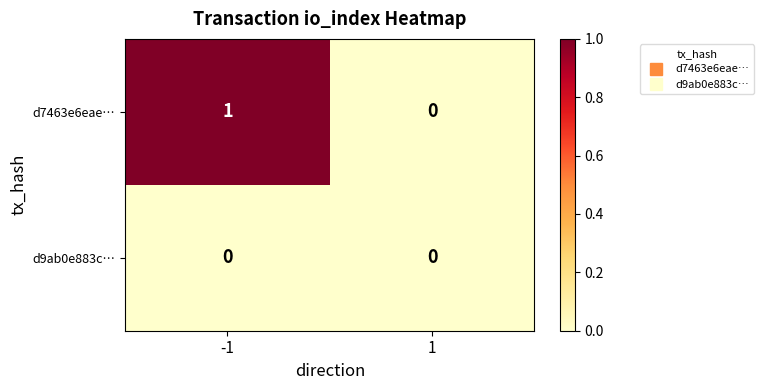

Rank the series at -1 from highest to lowest value.

d7463e6eae…, d9ab0e883c…